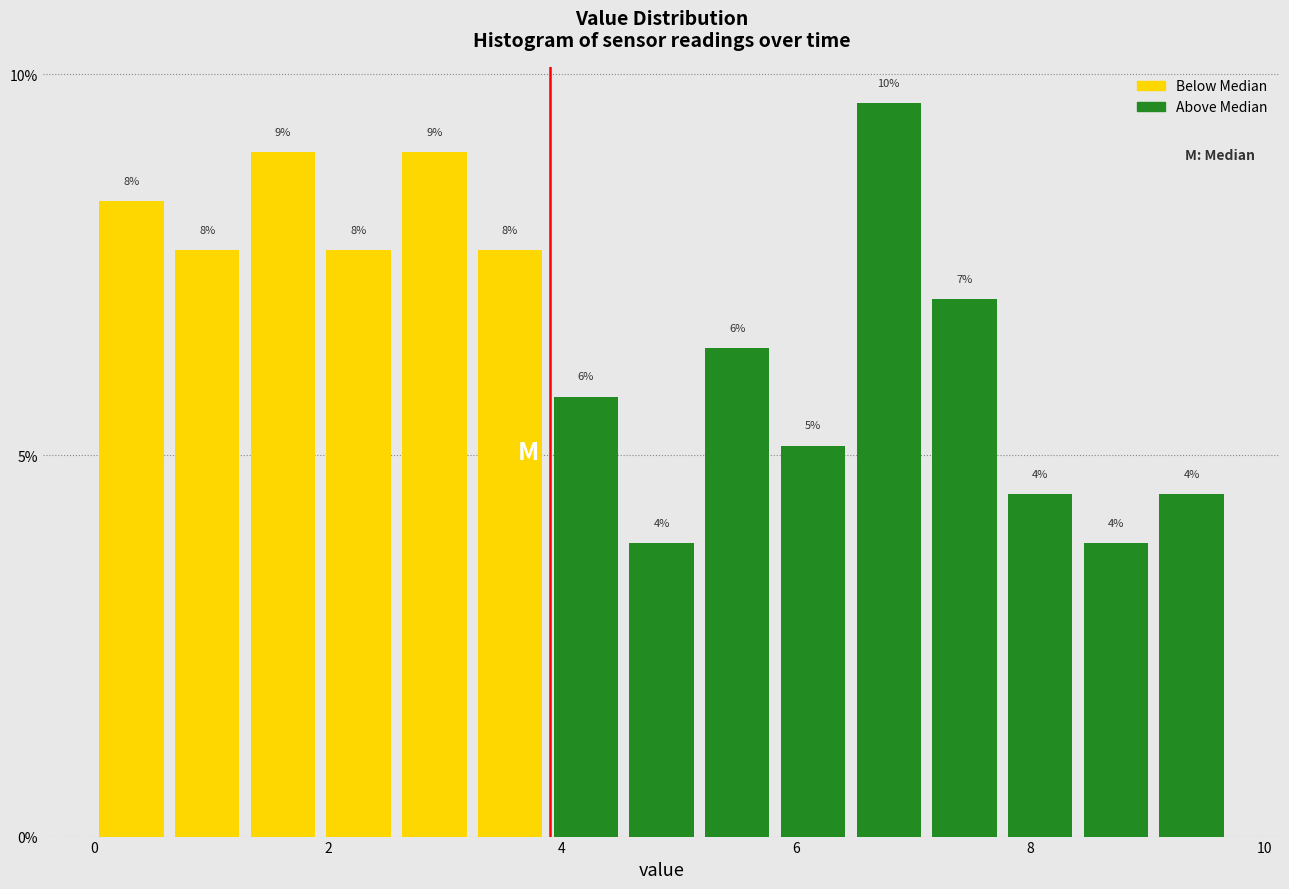

Around what value on the x-axis is the tallest bar? Give the approximate position of its centre, as read against the axis.

6.8